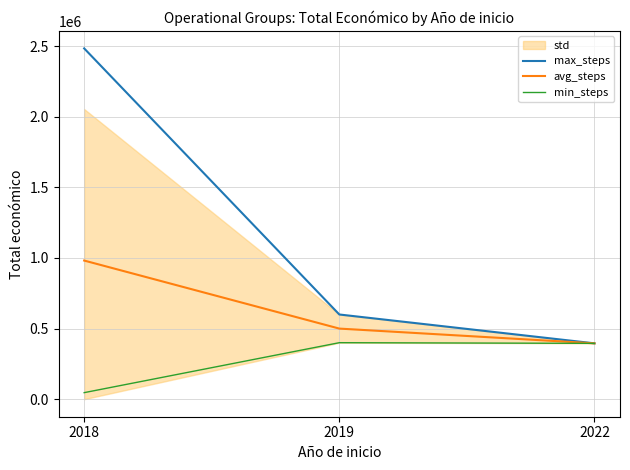

The value of min_steps at 2022 is 610642.4. True or false?

False